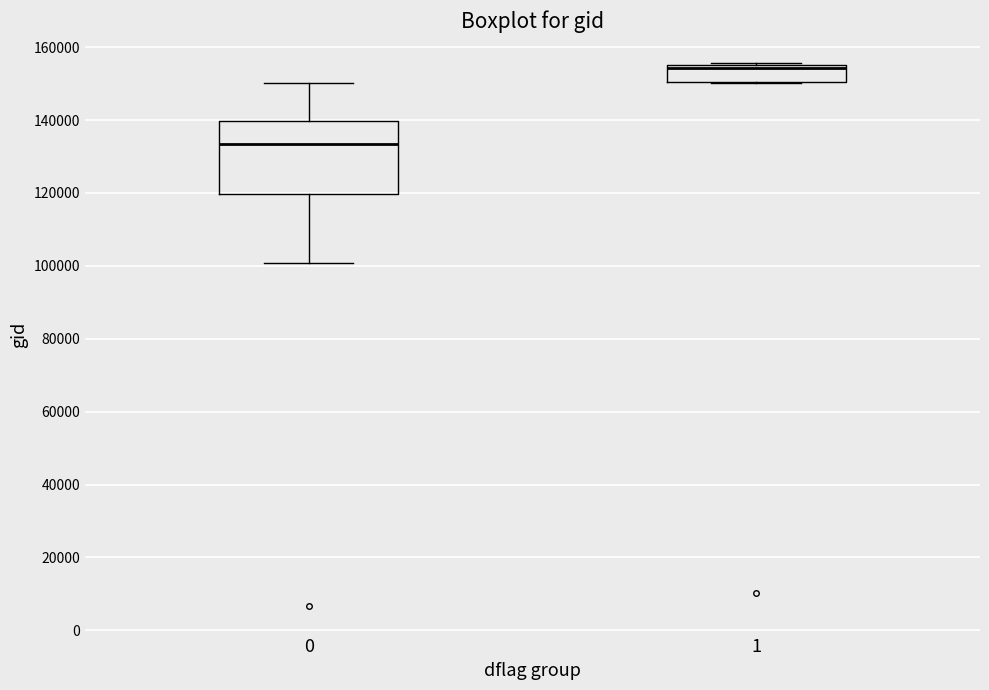

Which box has the highest median line?

1